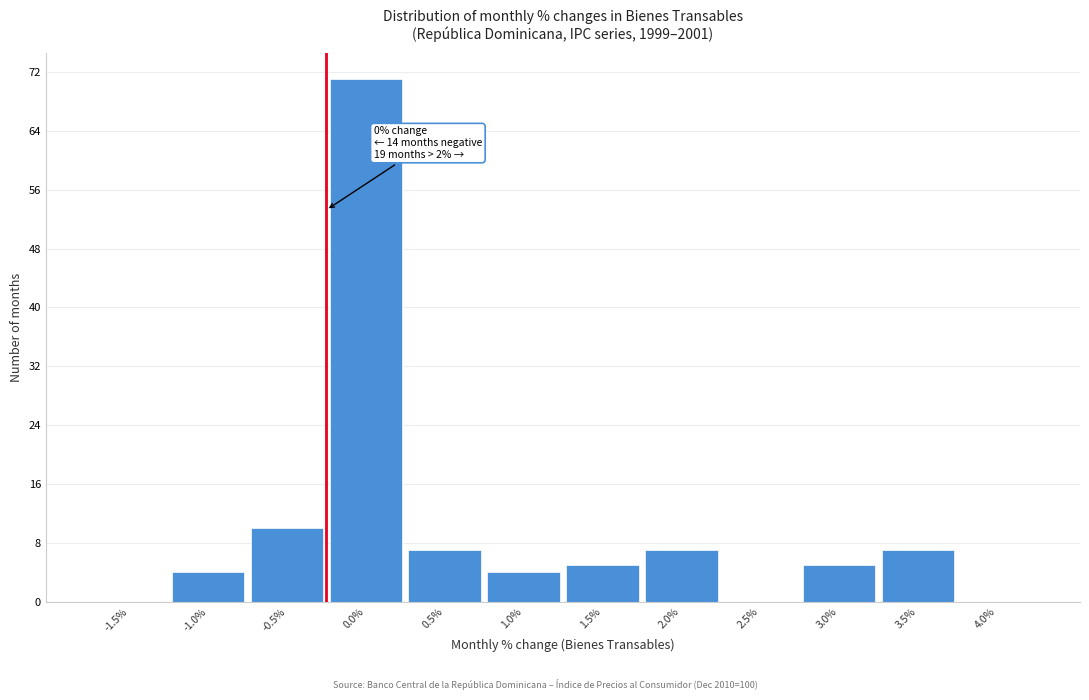

Reading left to right, transcribe all the data shown in this chart.

-1.5%=0	-1.0%=4	-0.5%=10	0.0%=71	0.5%=7	1.0%=4	1.5%=5	2.0%=7	2.5%=0	3.0%=5	3.5%=7	4.0%=0